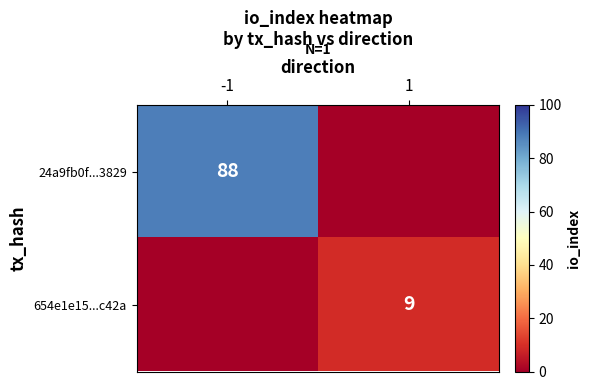

The 654e1e15...c42a series shows 9 at 1. True or false?

True